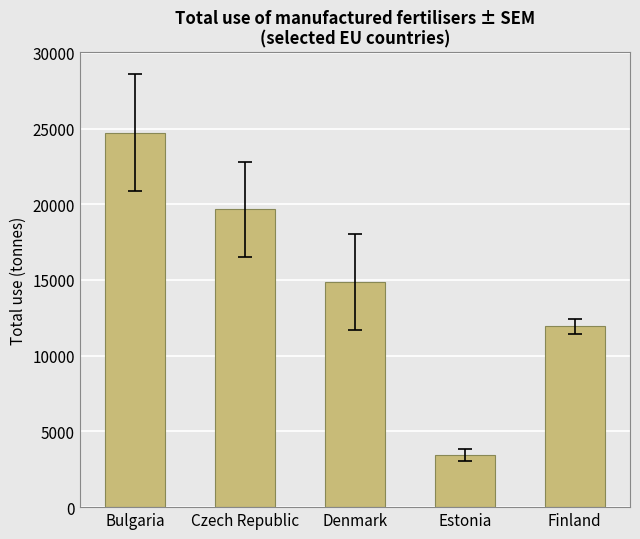

Between Denmark and Czech Republic, which is larger?

Czech Republic